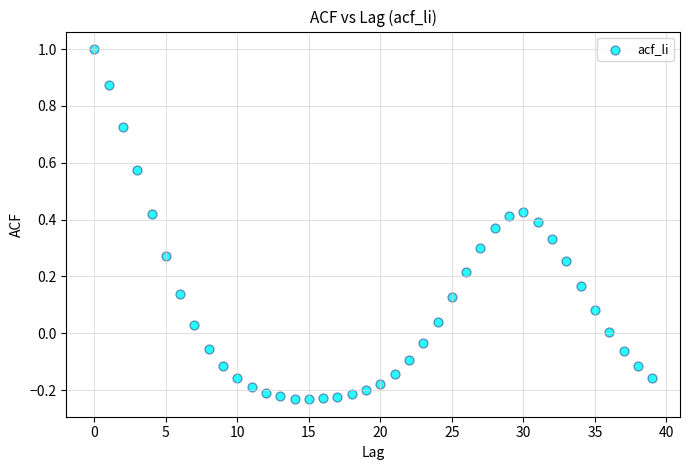

What is the range of Y values (max minus min)?

1.2